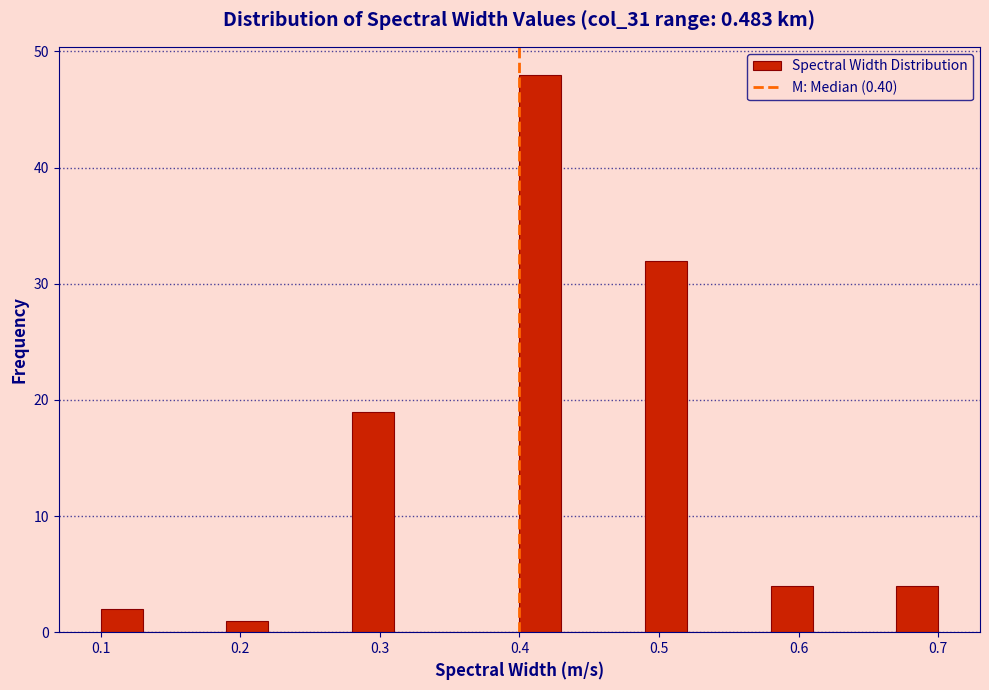

Around what value on the x-axis is the tallest bar? Give the approximate position of its centre, as read against the axis.

0.42